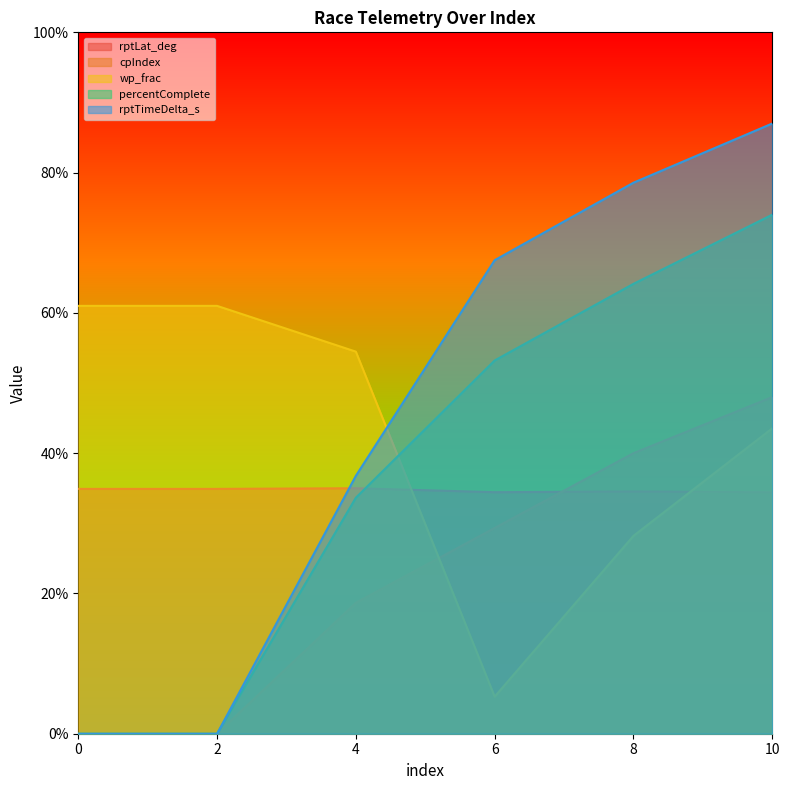

Between 2 and 10, which series saw the biggest shift?

rptTimeDelta_s